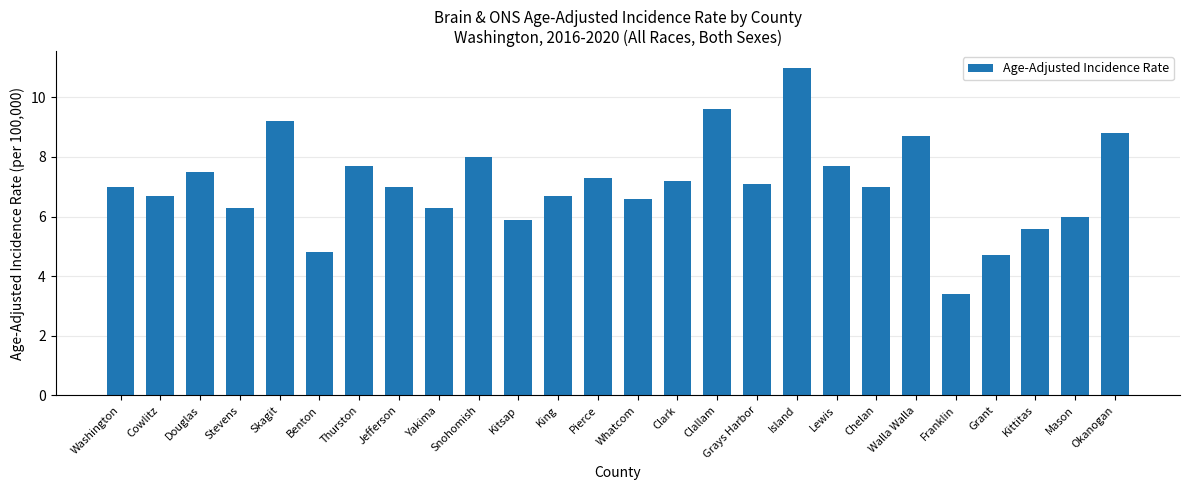

What is the value of the 25th bar from the left?

6.0